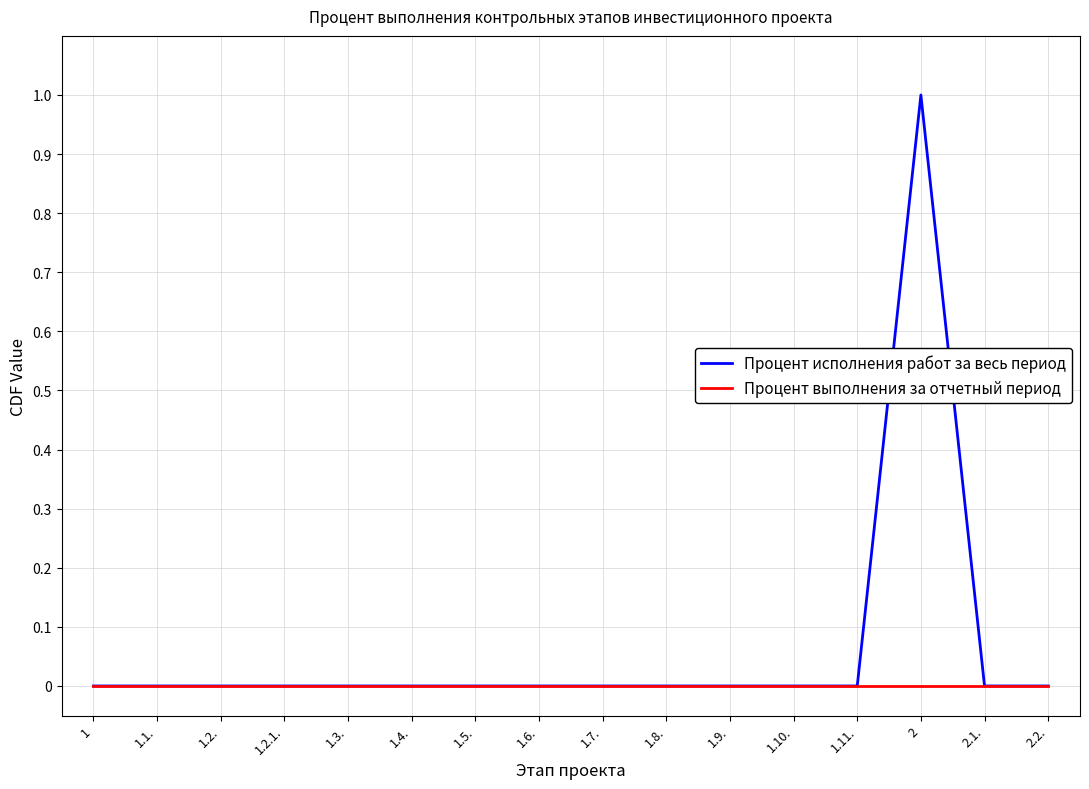

Reading left to right, transcribe all the data shown in this chart.

Процент исполнения работ за весь период: 1=0	1.1.=0	1.2.=0	1.2.1.=0	1.3.=0	1.4.=0	1.5.=0	1.6.=0	1.7.=0	1.8.=0	1.9.=0	1.10.=0	1.11.=0	2=1	2.1.=0	2.2.=0
Процент выполнения за отчетный период: 1=0	1.1.=0	1.2.=0	1.2.1.=0	1.3.=0	1.4.=0	1.5.=0	1.6.=0	1.7.=0	1.8.=0	1.9.=0	1.10.=0	1.11.=0	2=0	2.1.=0	2.2.=0